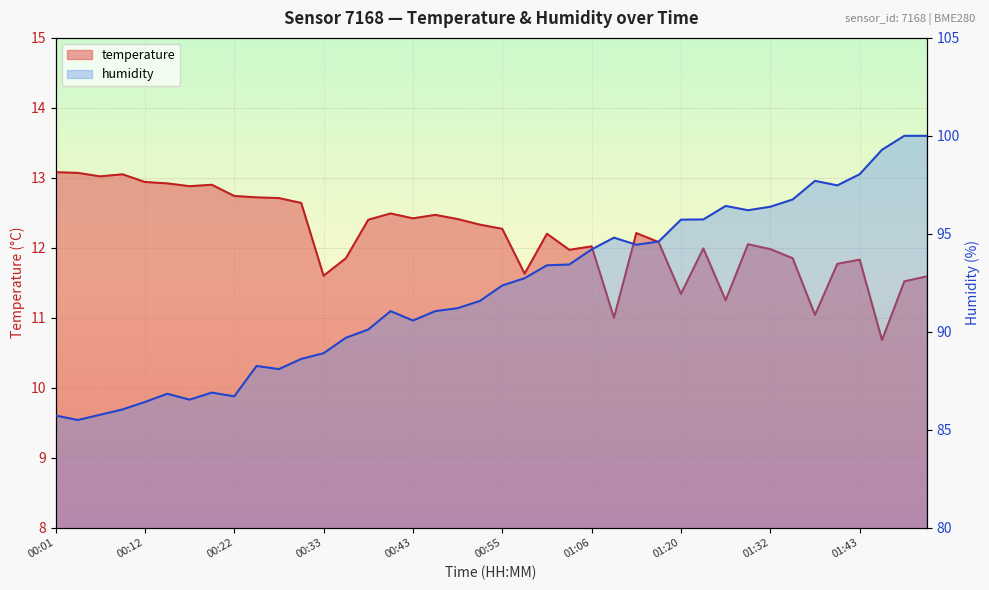

True or false: temperature has more than 0 interior local peaks.

True